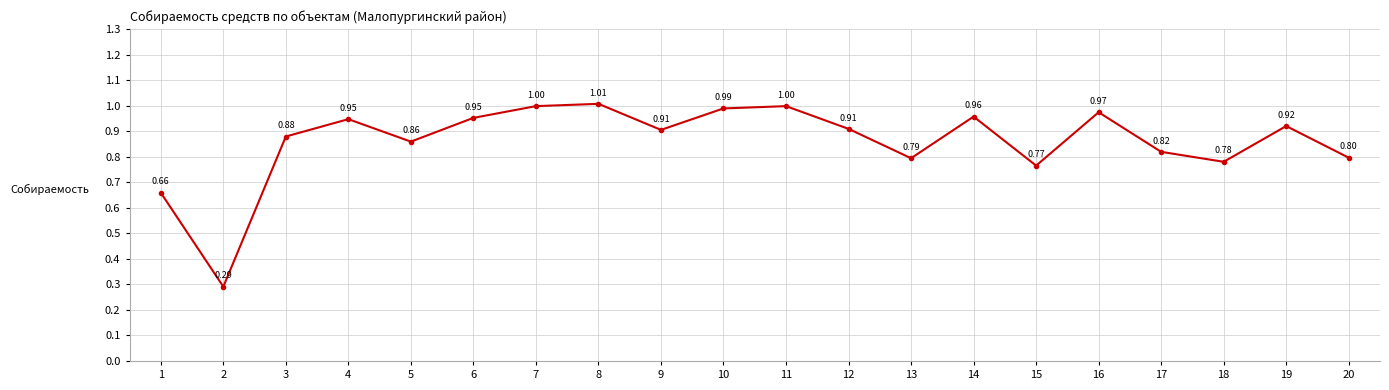

What is the difference between the values at 19 and 5?

0.1